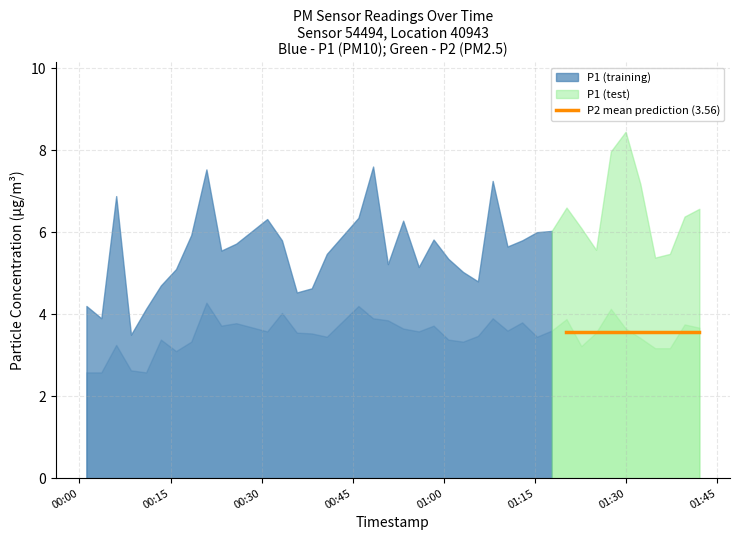

Is it true that P2 equals 3.8 at 2024-03-02T01:12:52?

True